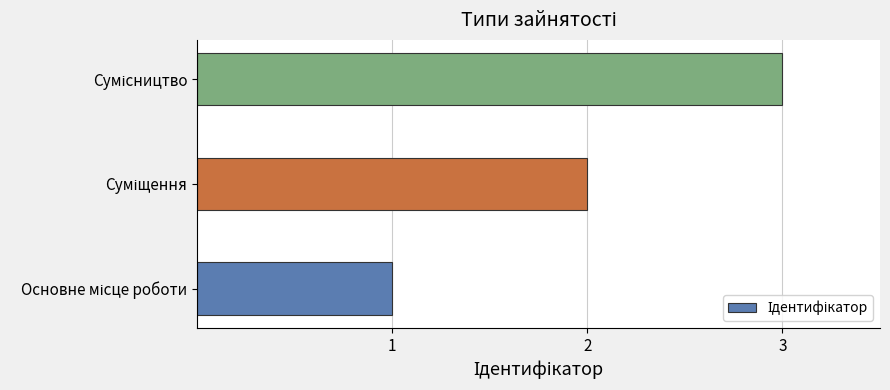

What is the average value?

2